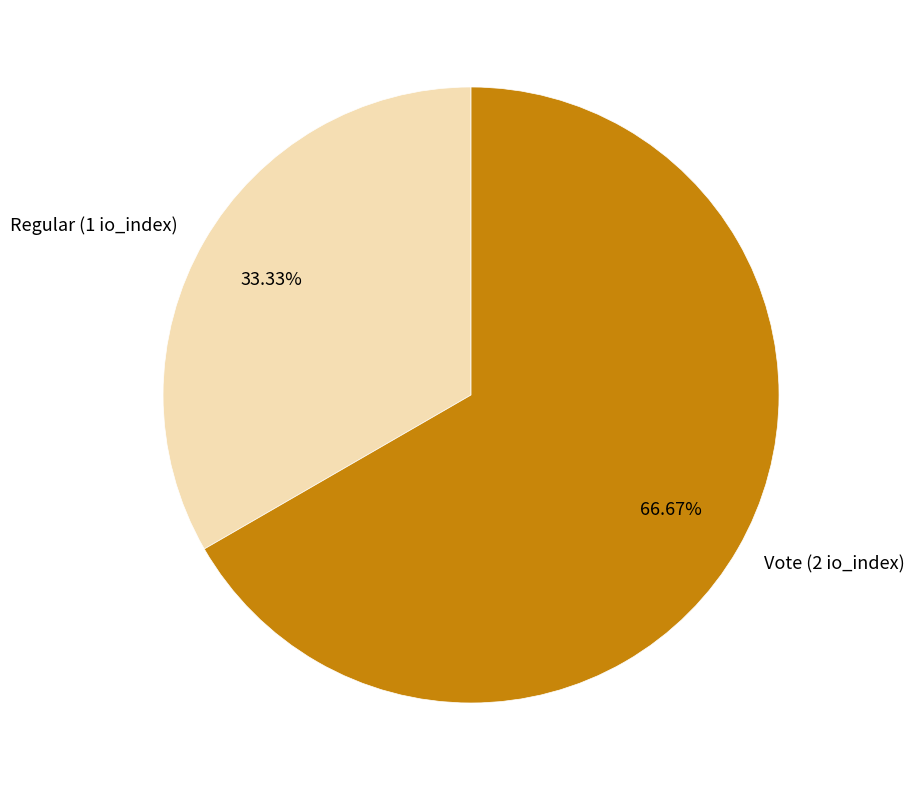

What portion of the pie excludes Vote (2 io_index)?

33.3%